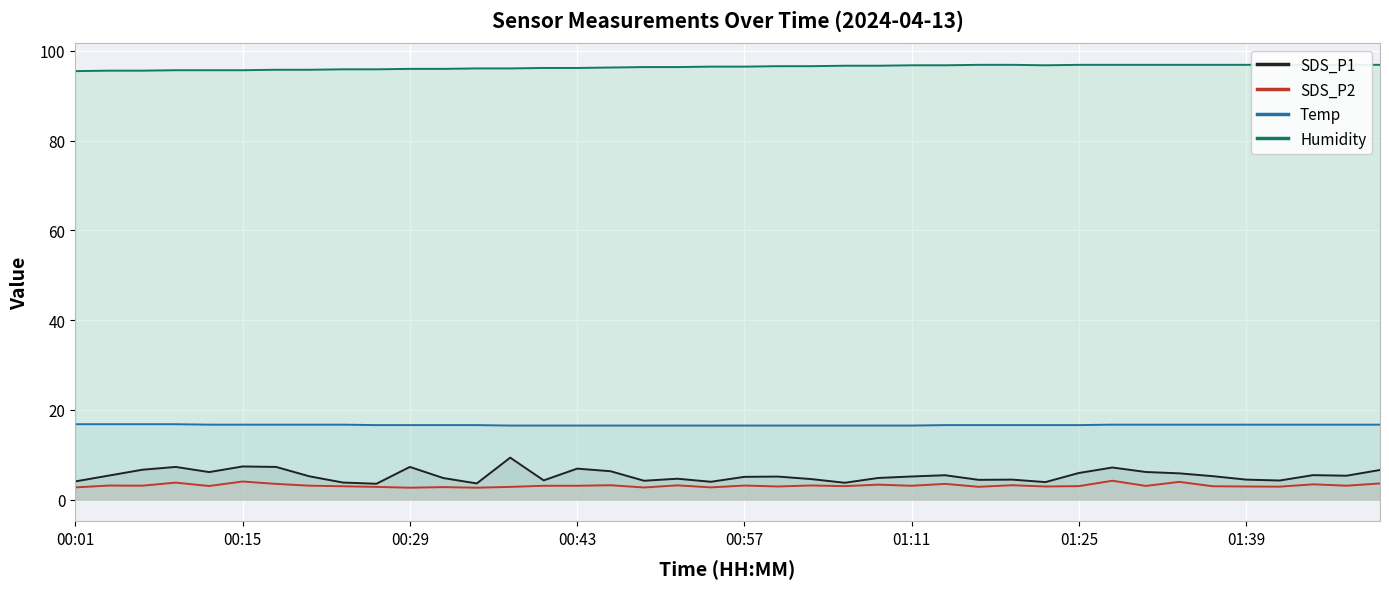

True or false: Temp and SDS_P1 intersect in this chart.

False